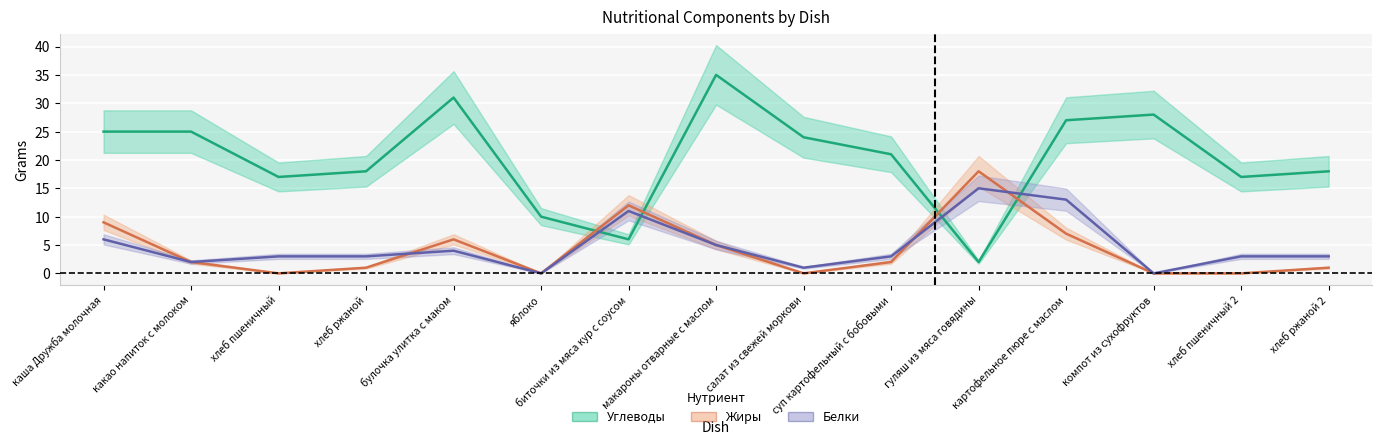

What value does the Жиры series have at картофельное пюре с маслом?

7